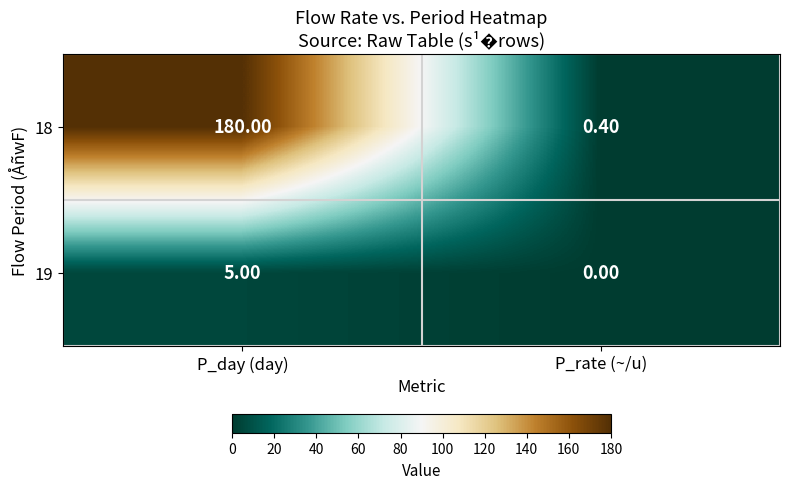

Which series has the largest total across all categories?

18